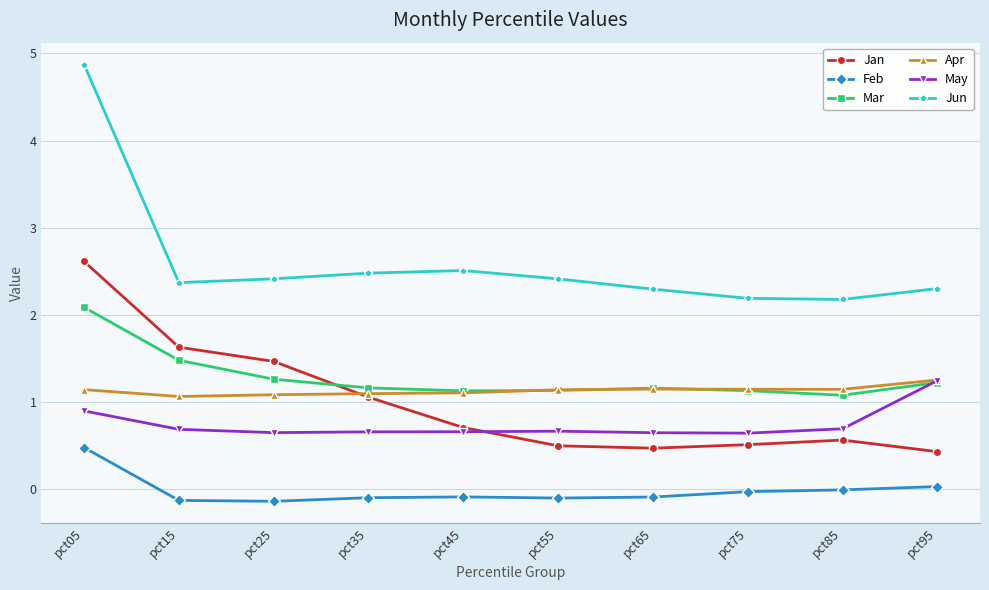

Which series changed the most between pct45 and pct85?

Jun